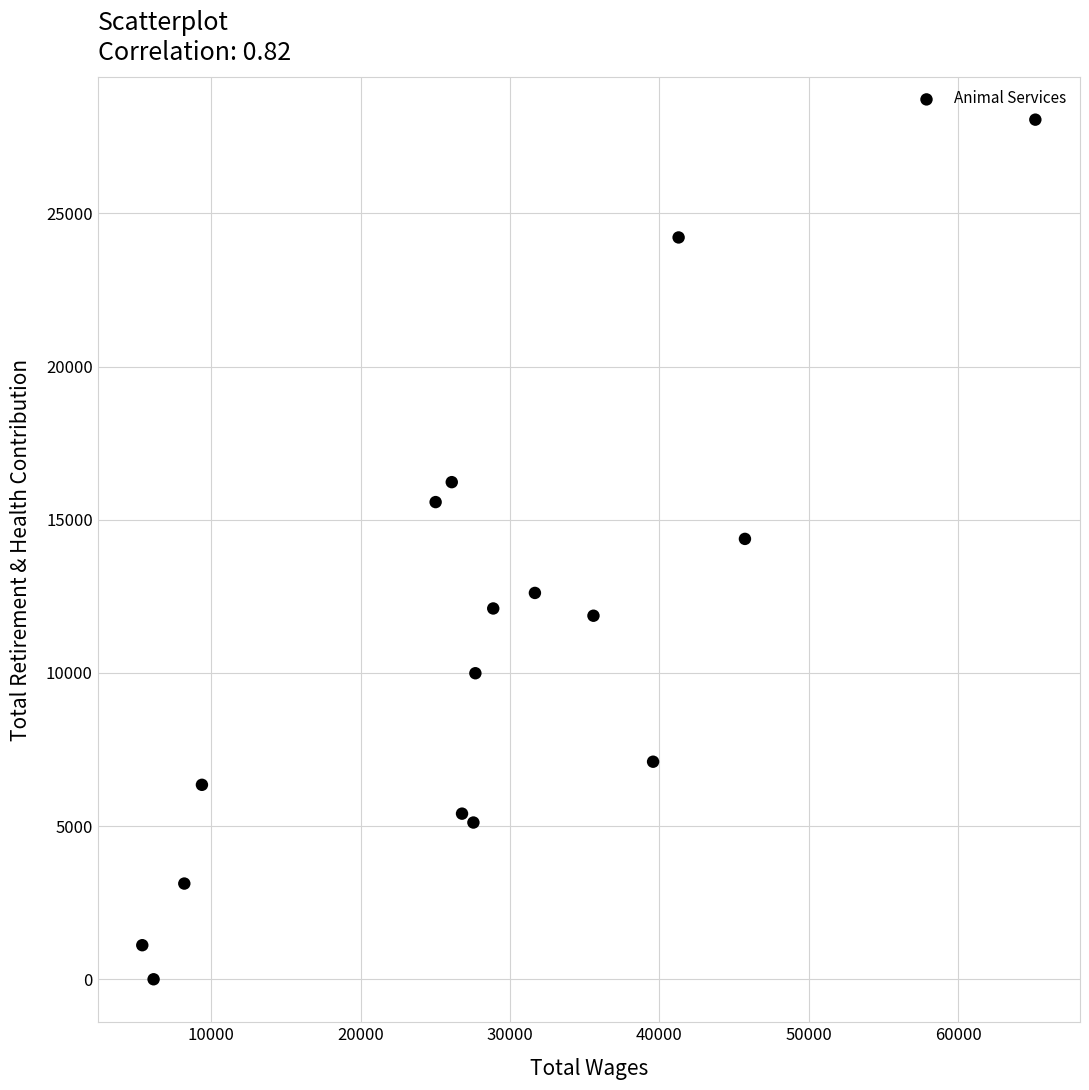

What is the range of X values (max minus min)?

59780